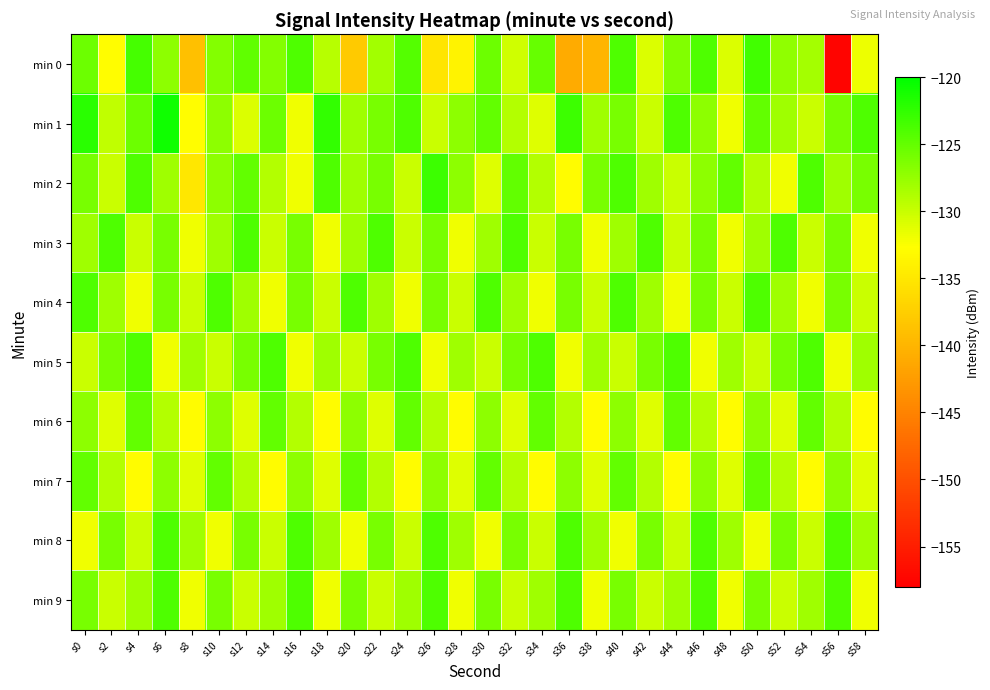

At s14, list the series in order from smallest to largest.

min 7, min 4, min 3, min 8, min 2, min 9, min 0, min 1, min 6, min 5